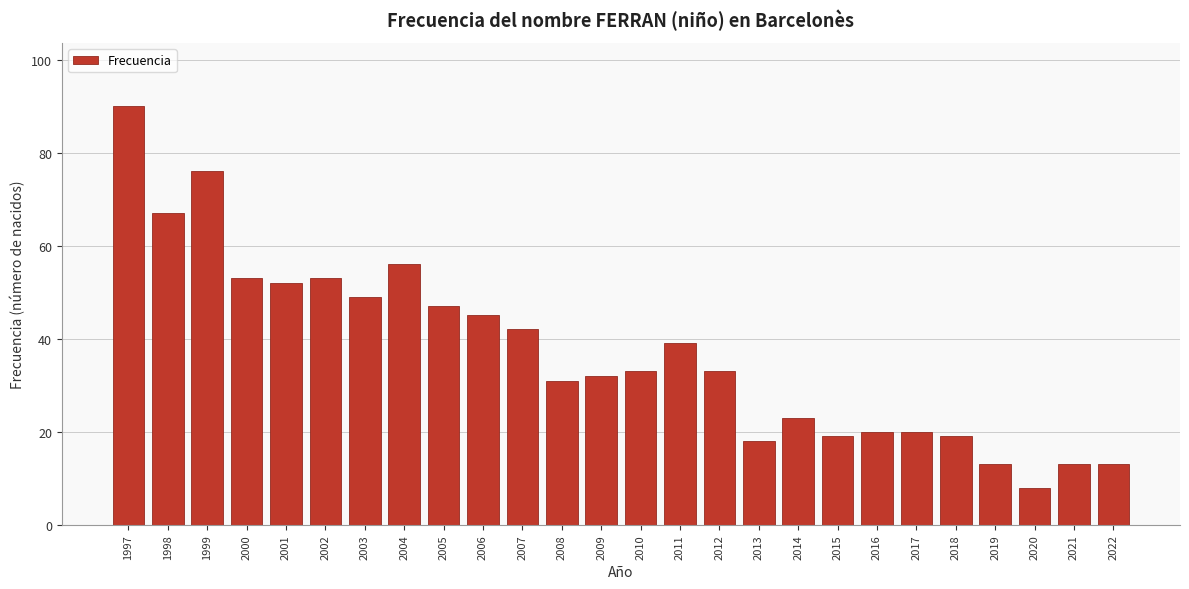

Reading left to right, list all the values displayed in this chart.

90	67	76	53	52	53	49	56	47	45	42	31	32	33	39	33	18	23	19	20	20	19	13	8	13	13